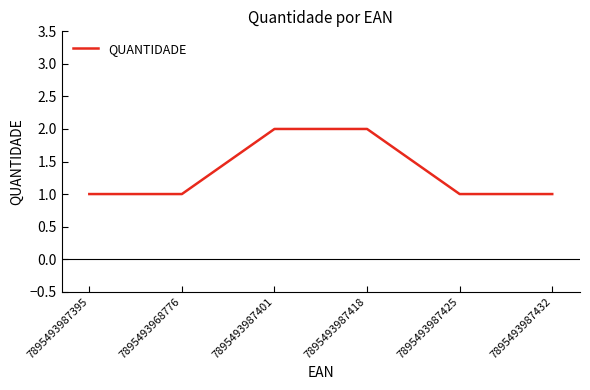

What is the ratio of the value at 7895493987395 to the value at 7895493987425?

1.0